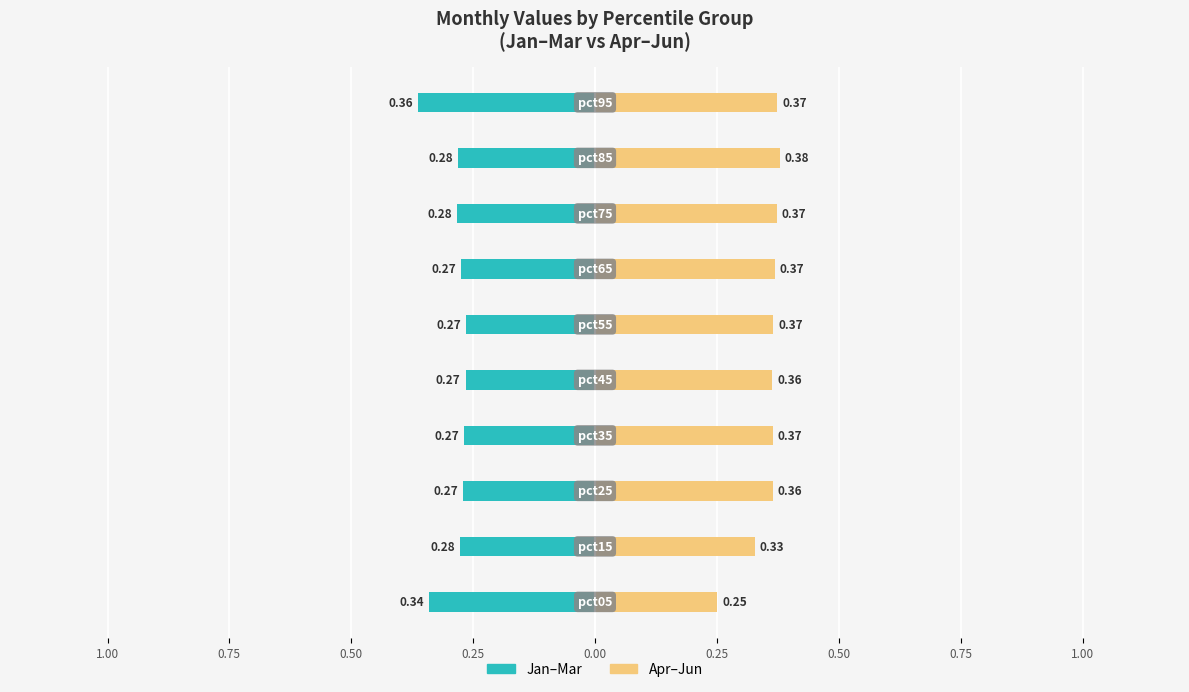

Is it true that Jan-Mar equals -0.1 at 0.50?

False